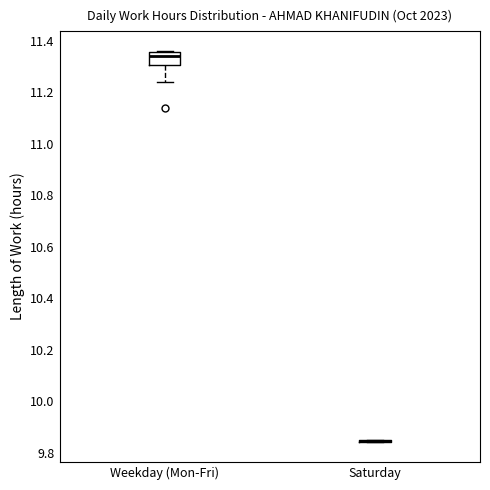

Reading left to right, read every box against the y-axis: the position of its median line, the range the box covers, and the ends of its whiskers. The values are not printed on the chart, so give them approximately, as read against the axis.

Weekday (Mon-Fri): median 11.34, box 11.30 to 11.36, whiskers 11.24 to 11.36
Saturday: box collapsed to a line at 9.84, whiskers 9.84 to 9.86